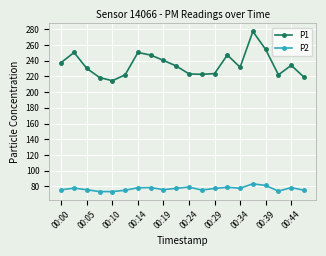

Which series has the widest spread of values?

P1